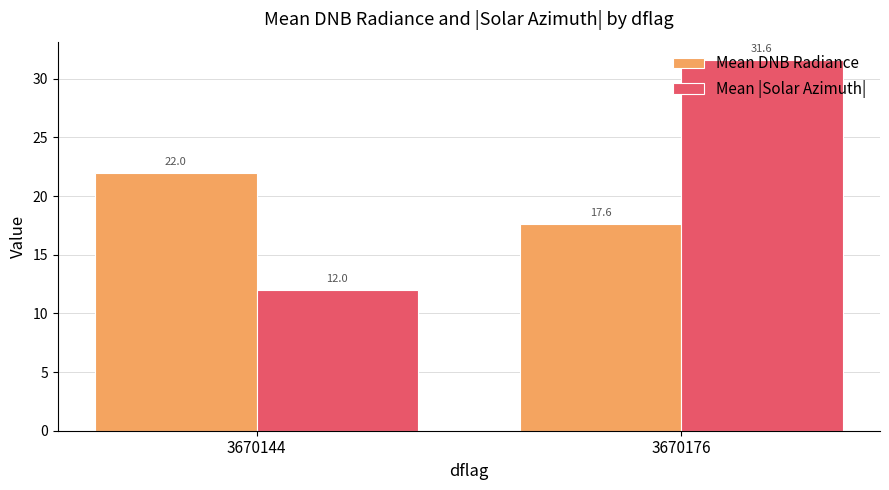

Count the Mean DNB Radiance values in the range 17 to 21.

1